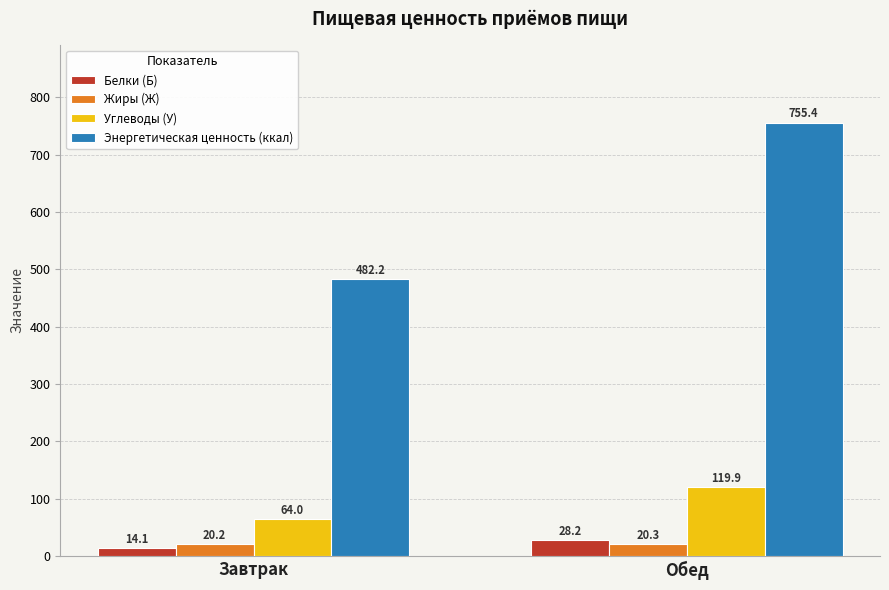

Does the chart contain any negative values?

No